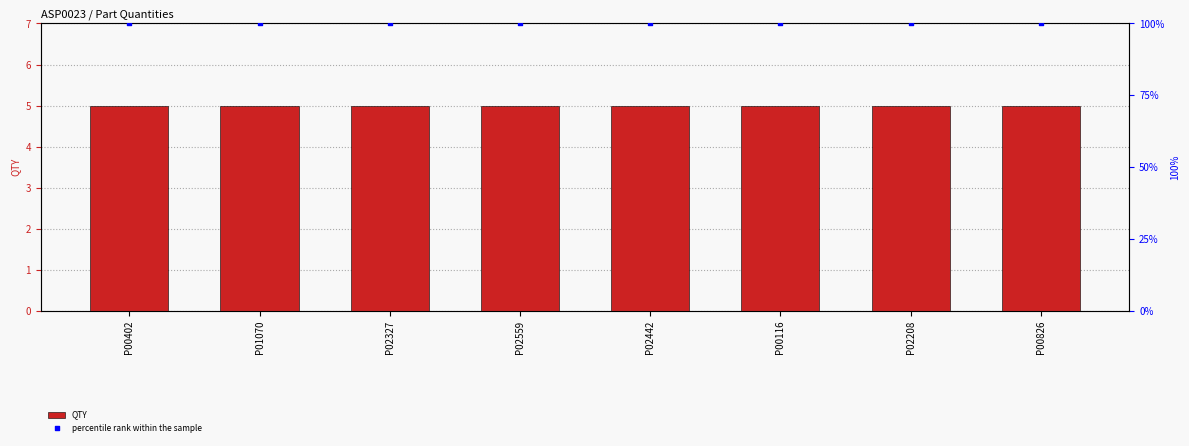

At which category is the sum across all series the highest?

P00402